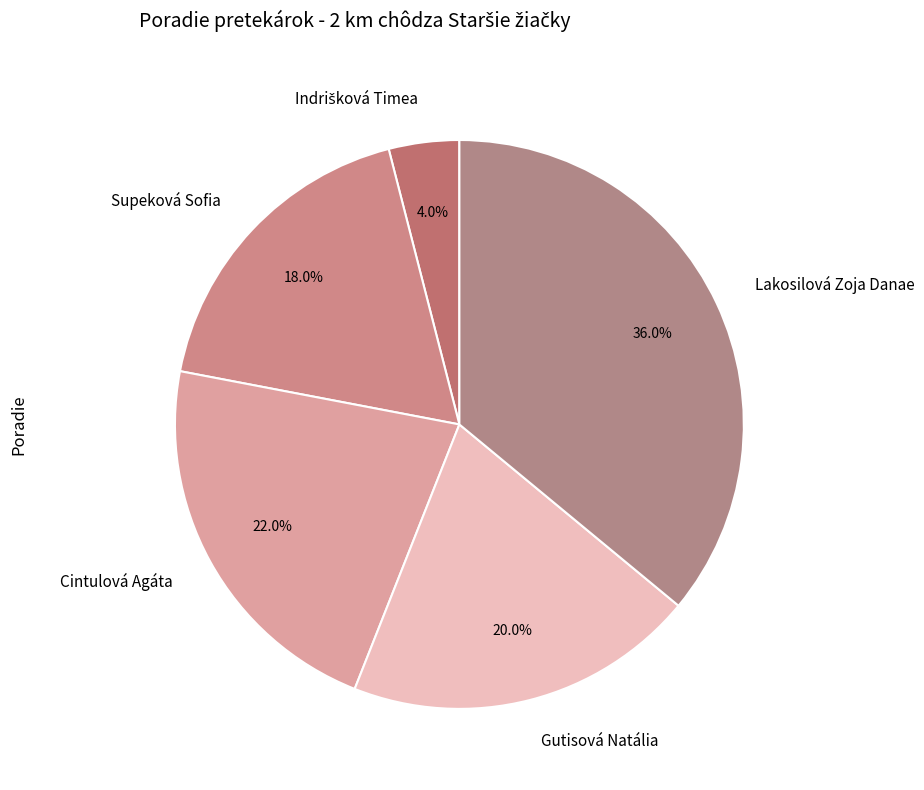

True or false: Lakosilová Zoja Danae accounts for 36% of the total.

True